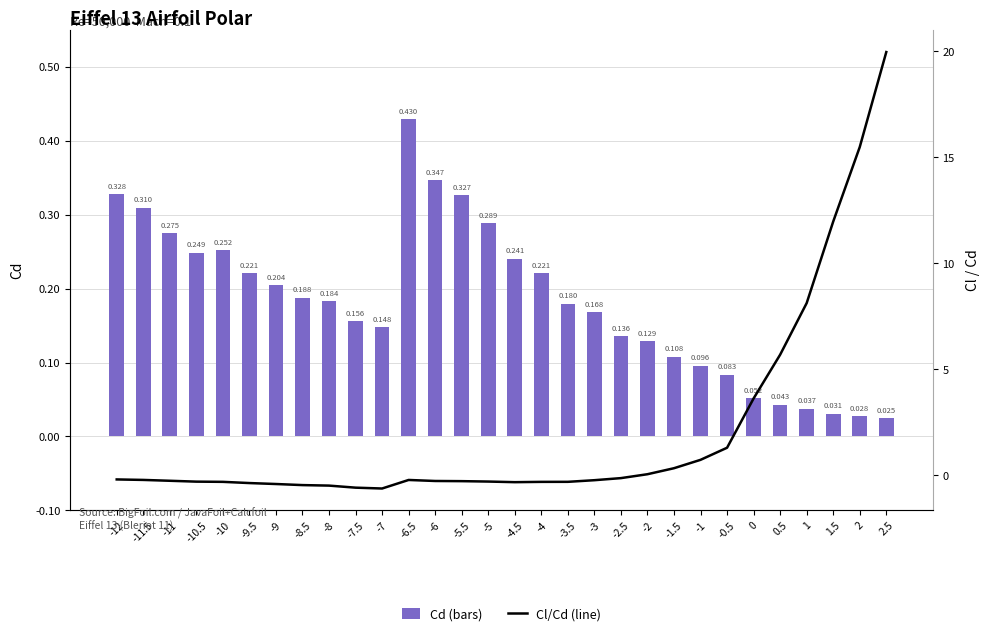

What is the approximate value of Cl/Cd at -9.5?

-0.4